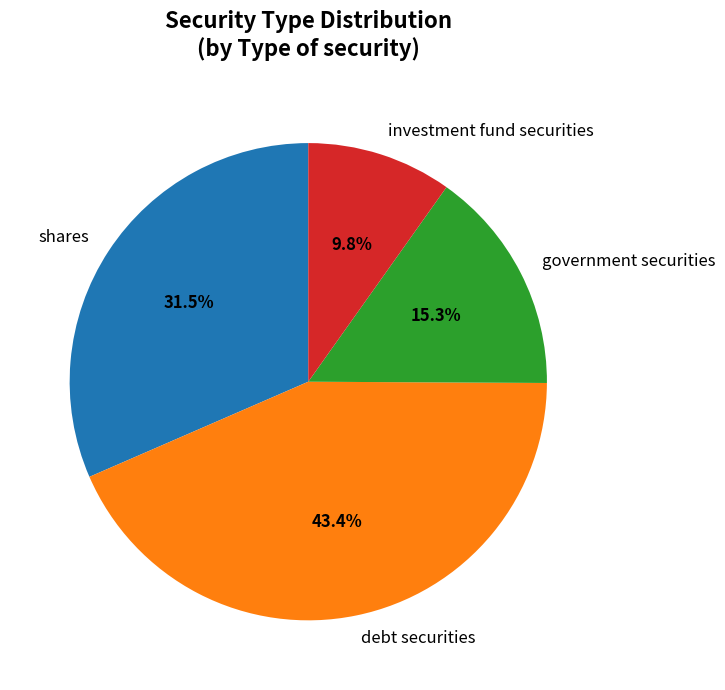

Does debt securities account for over 50% of the chart?

No